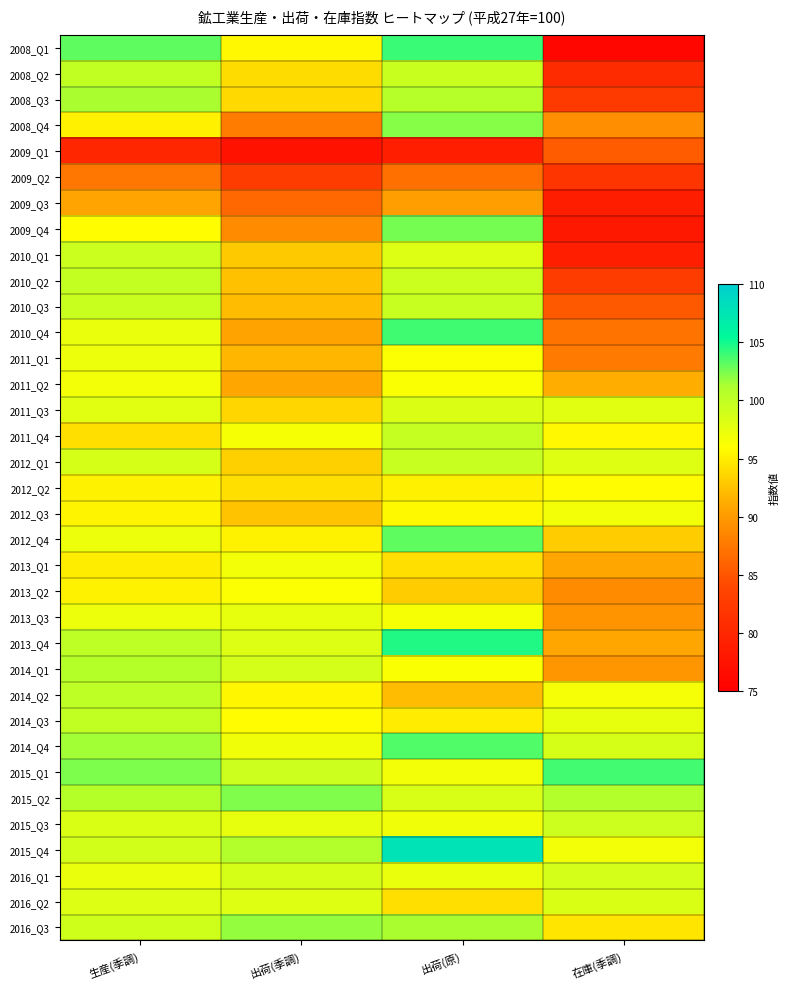

At how many categories does at least one series exceed 105?

1